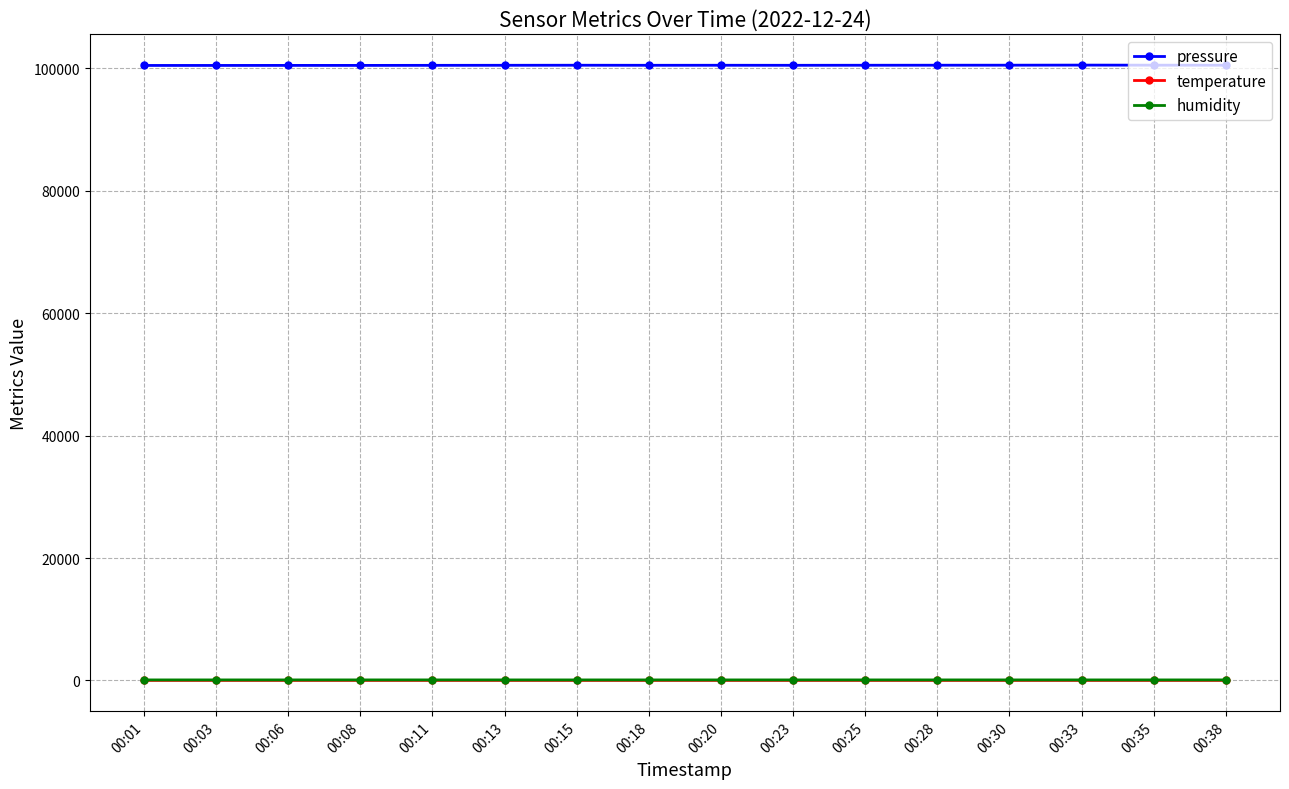

Which series has the largest range (max minus min)?

pressure